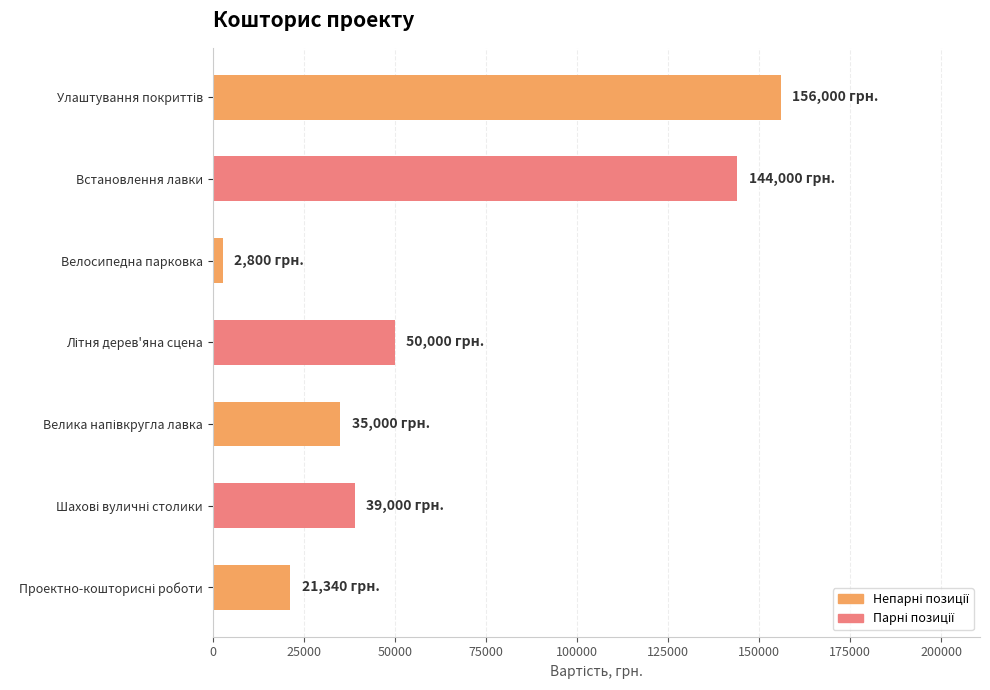

Reading top to bottom, list all the values displayed in this chart.

156000	144000	2800	50000	35000	39000	21340